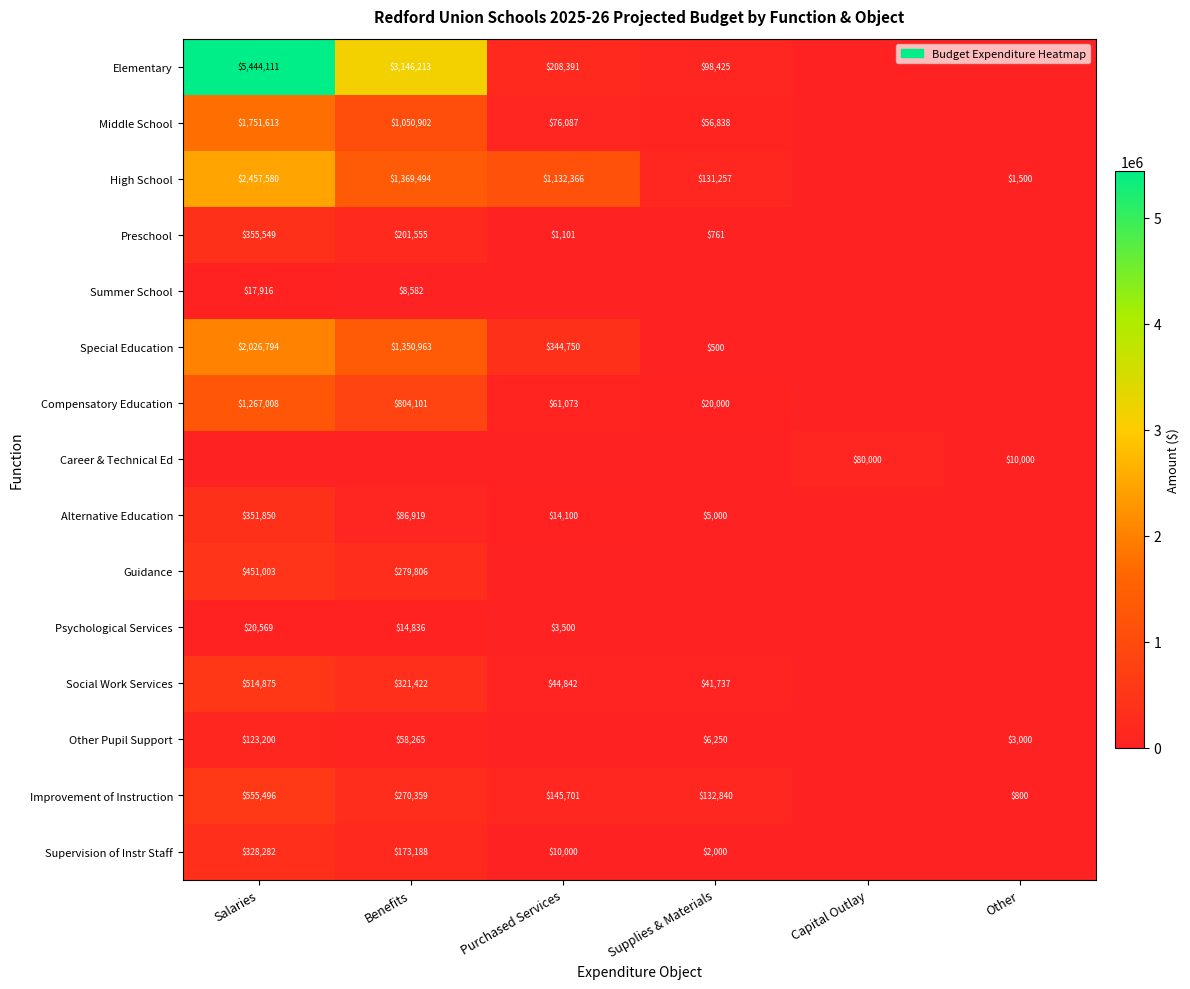

Is it true that Supervision of Instr Staff equals 173188 at Benefits?

True